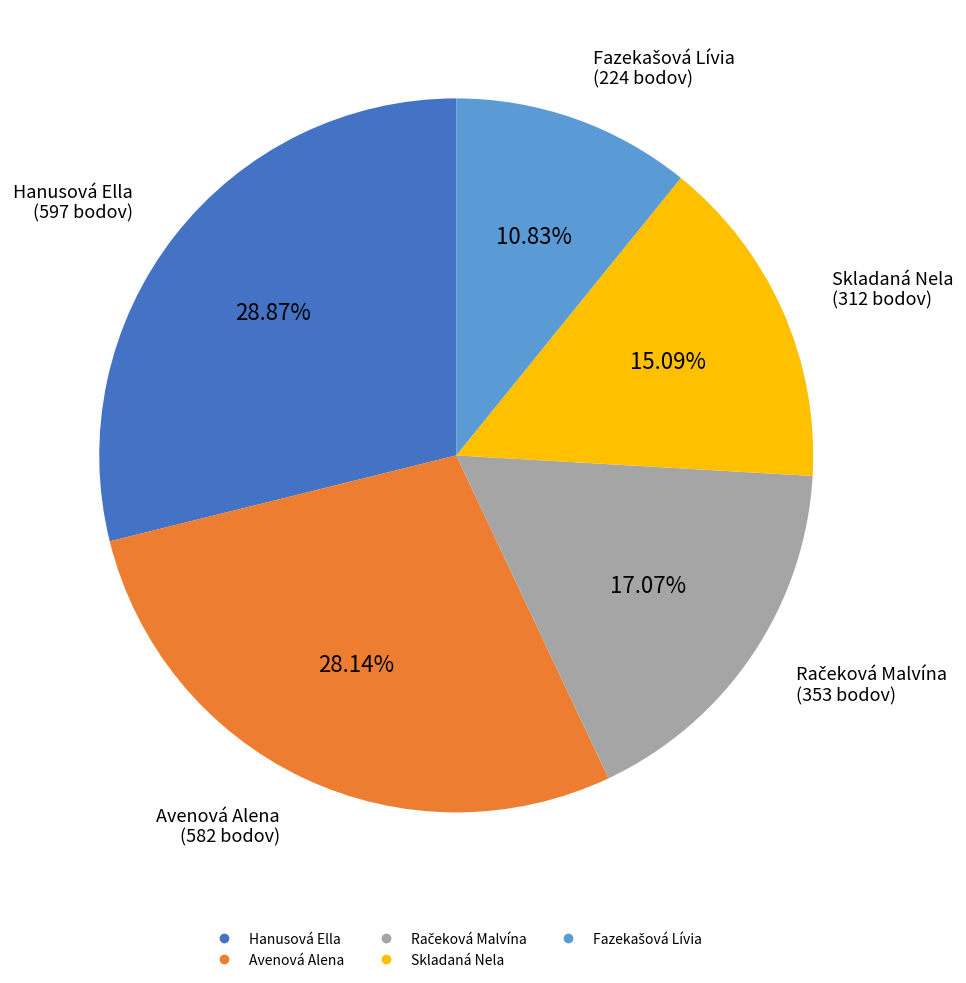

Count the number of slices in the pie.

5